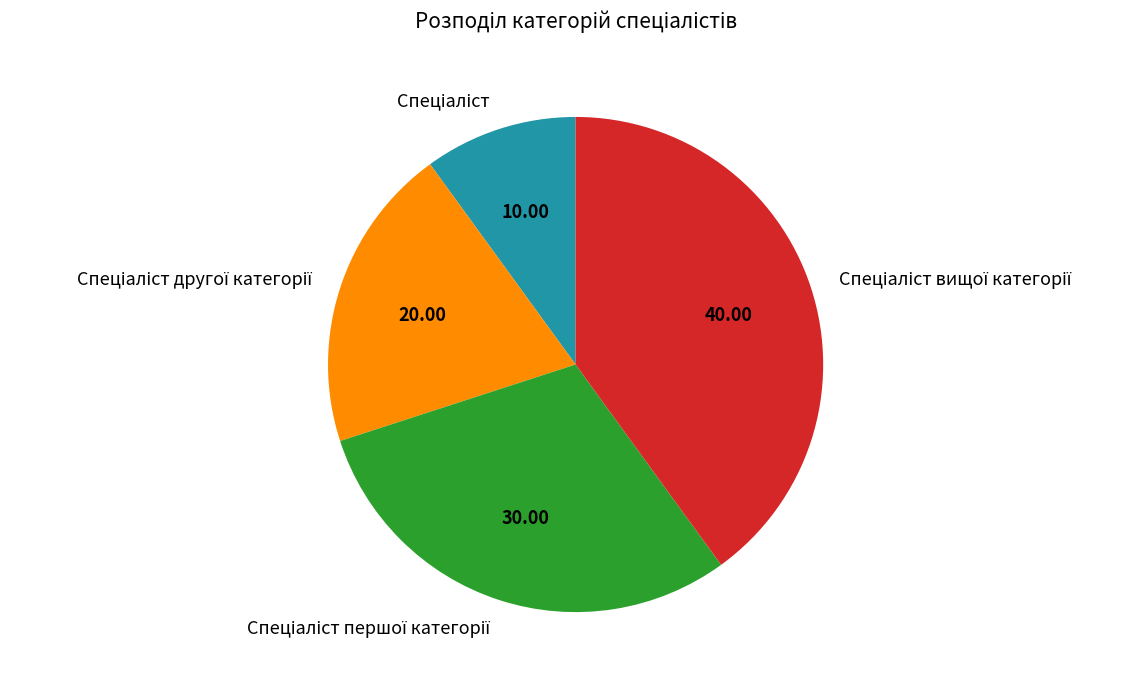

Does any single category account for the majority?

No